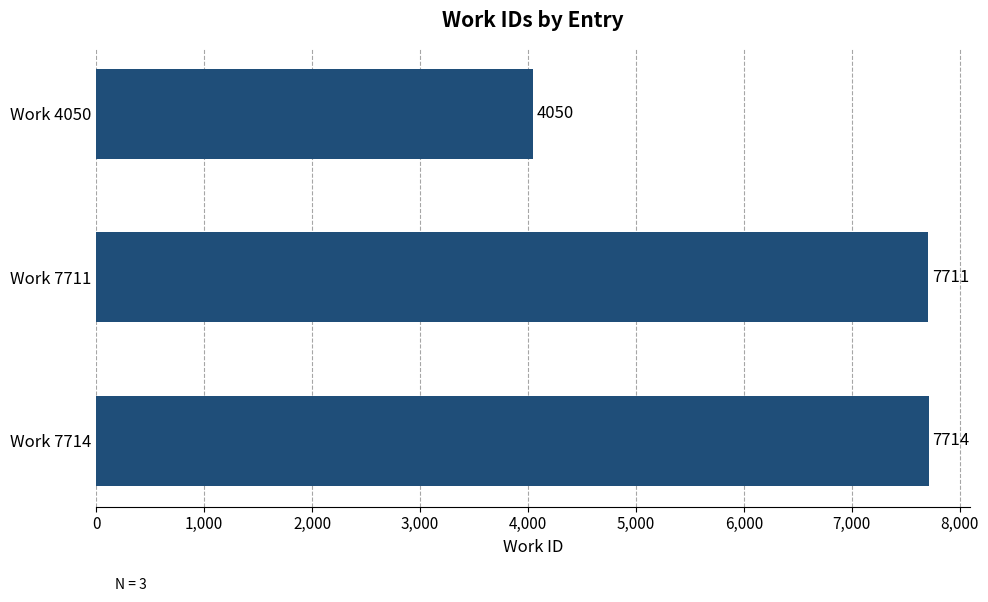

What is the difference between the maximum and minimum values?

3664